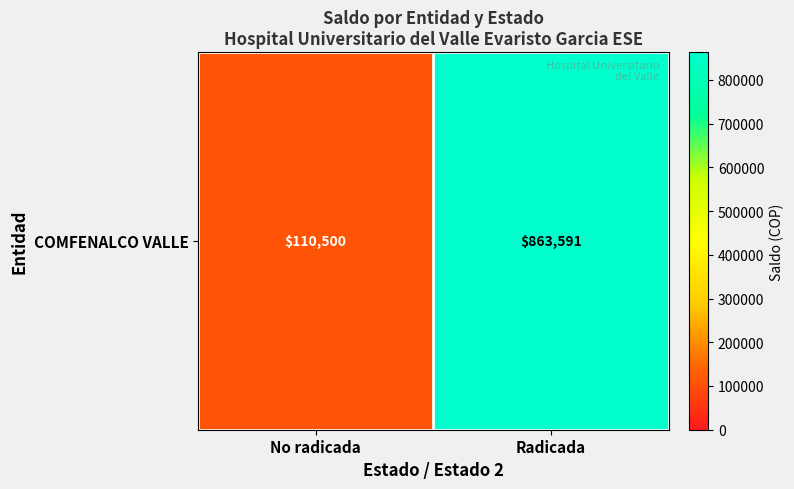

What is the ratio of the value at No radicada to the value at Radicada?

0.1